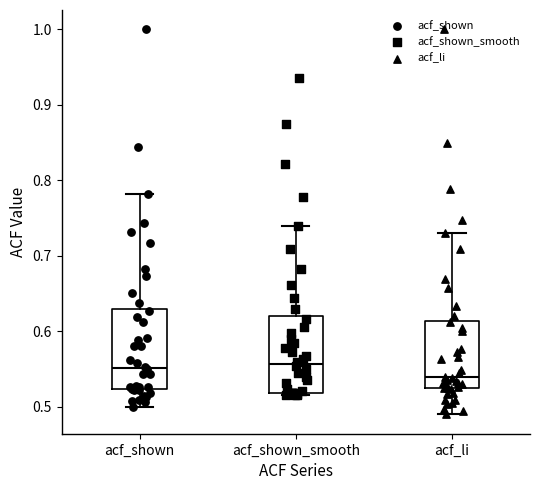

Reading left to right, read every box against the y-axis: the position of its median line, the range the box covers, and the ends of its whiskers. The values are not printed on the chart, so give them approximately, as read against the axis.

acf_shown: median 0.55, box 0.52 to 0.63, whiskers 0.50 to 0.78
acf_shown_smooth: median 0.56, box 0.52 to 0.62, whiskers 0.52 to 0.74
acf_li: median 0.54, box 0.52 to 0.61, whiskers 0.49 to 0.73